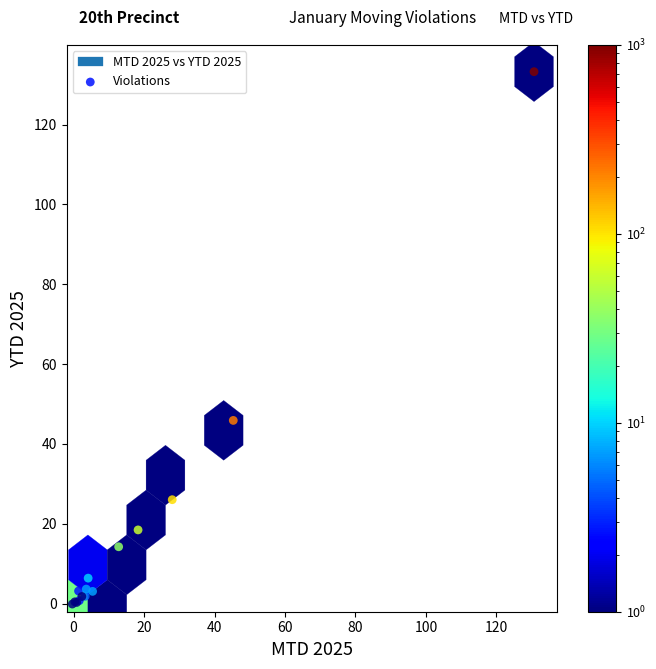

What Y value in the scatter plot is closest to 65?

45.9